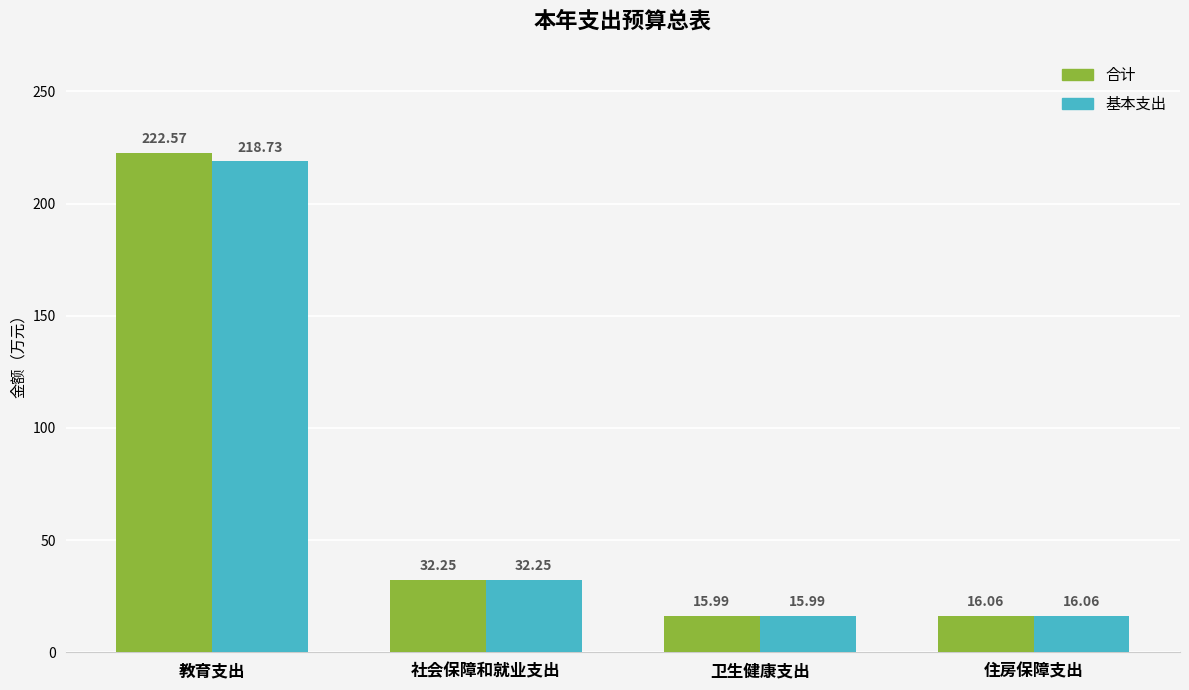

How many bars are there in total?

8